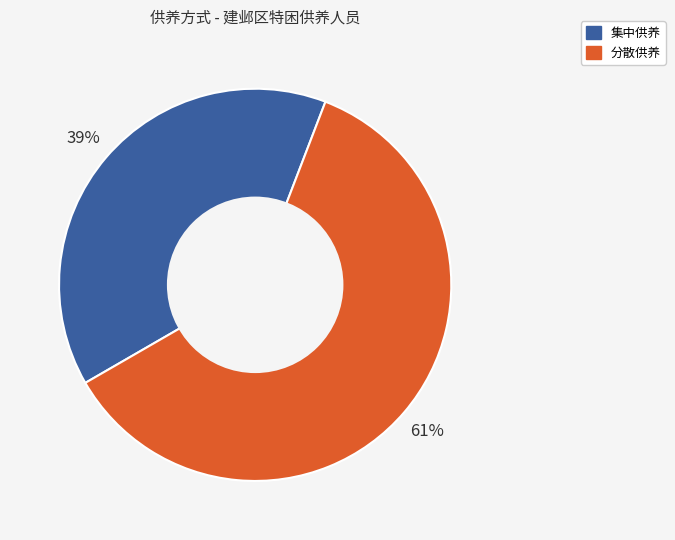

Which category has the biggest portion of the pie?

分散供养